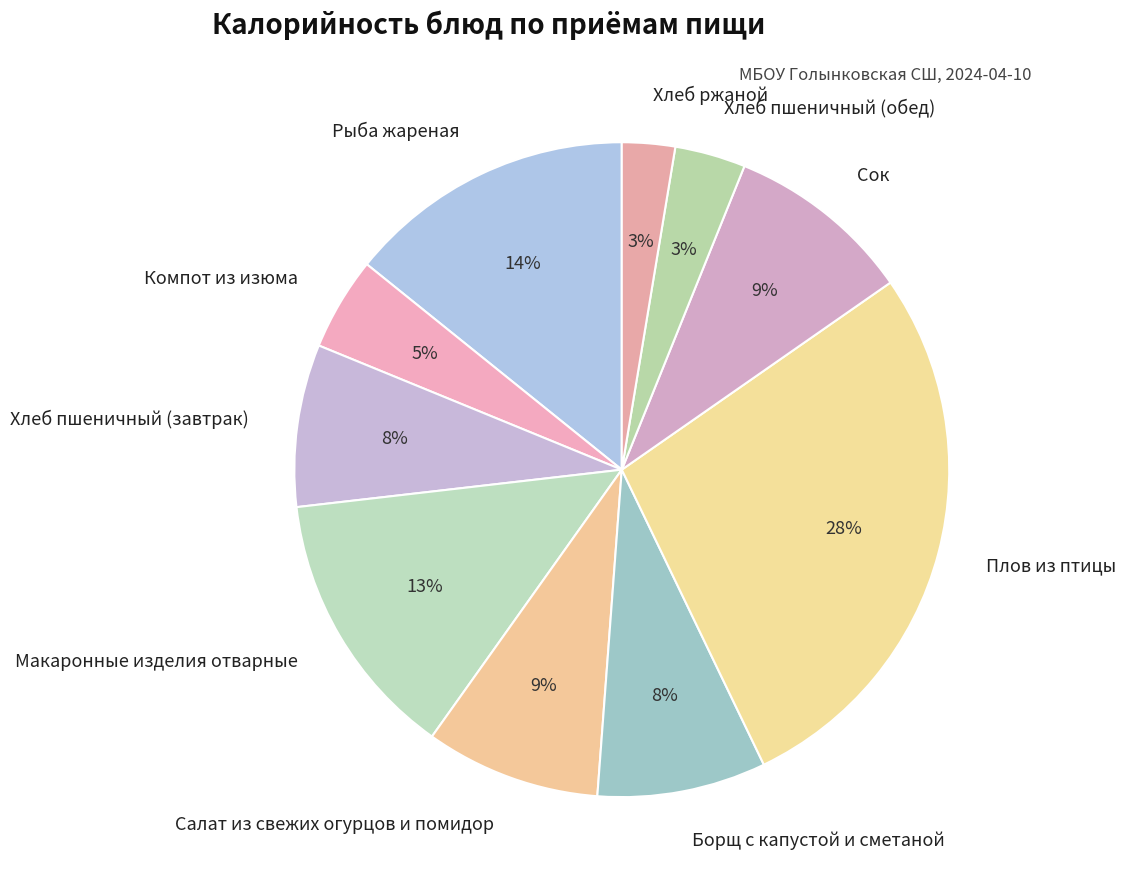

The Салат из свежих огурцов и помидор slice represents 9% of the pie. True or false?

True